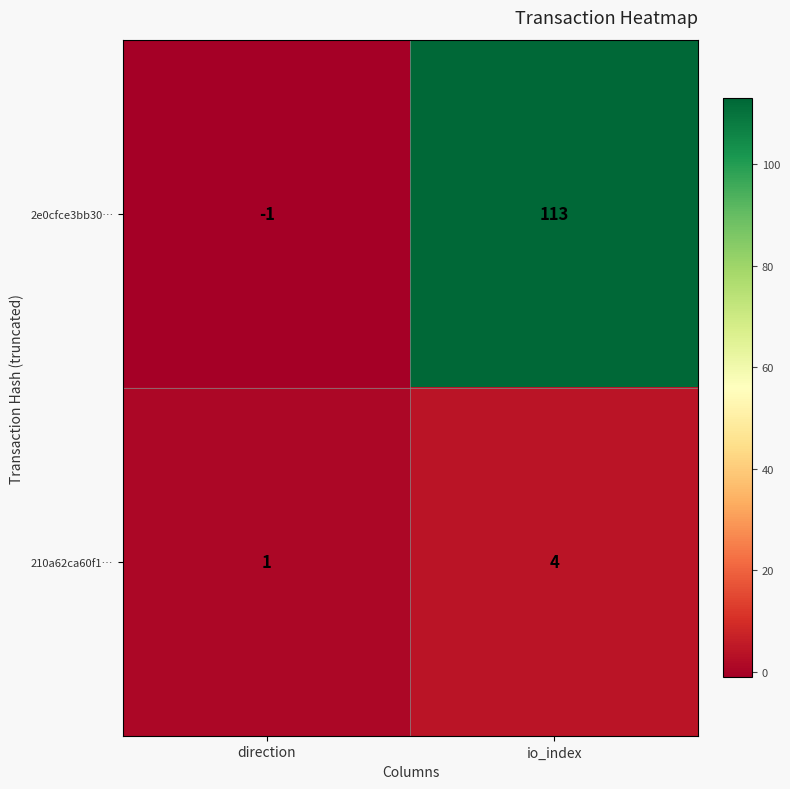

Which label corresponds to the largest value in the chart?

io_index